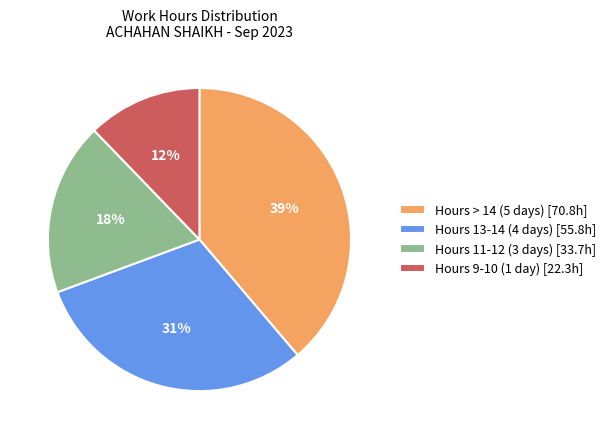

True or false: Hours 13-14 (4 days) [55.8h] accounts for 25% of the total.

False